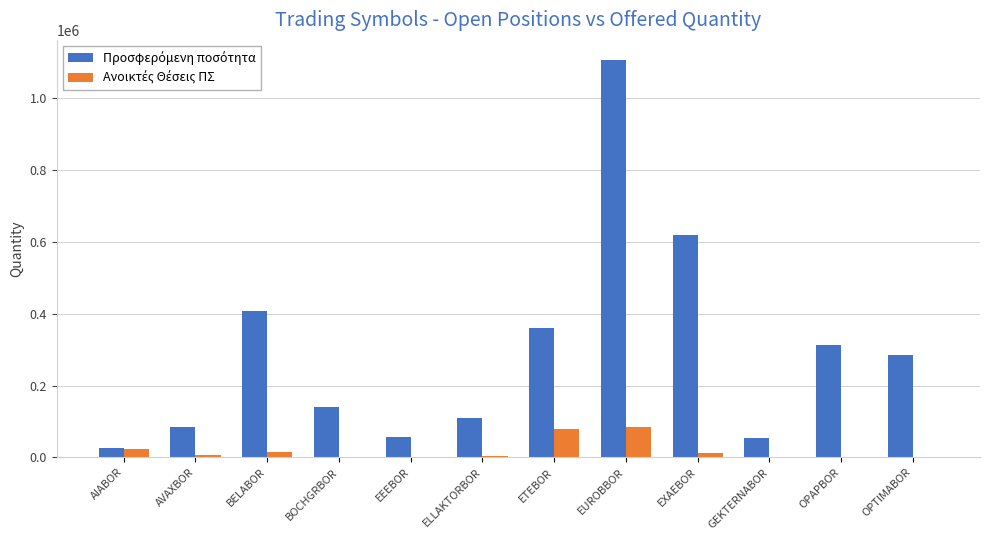

At which category is the sum across all series the highest?

EUROBBOR